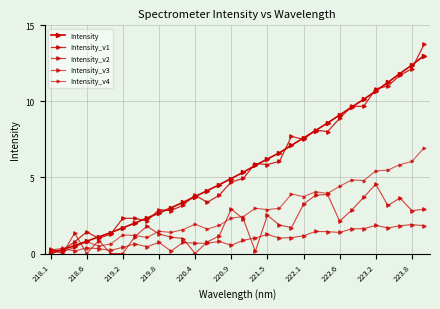

At which category does Intensity_v2 reach its first local valley?

218.6